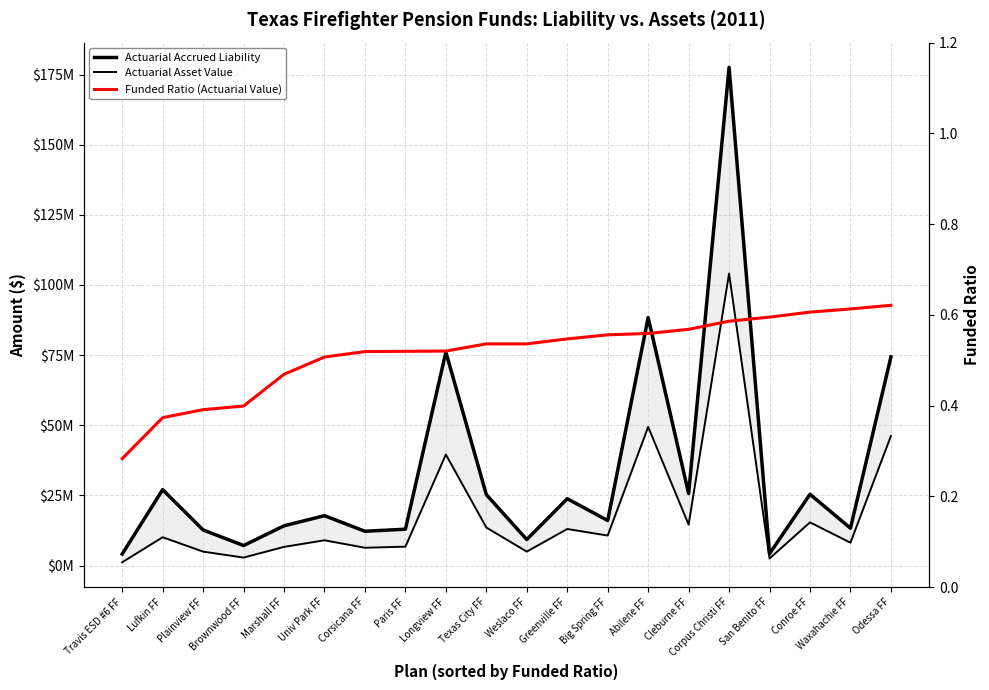

The Funded Ratio (Actuarial Value) series shows 0.6 at Plainview FF. True or false?

False